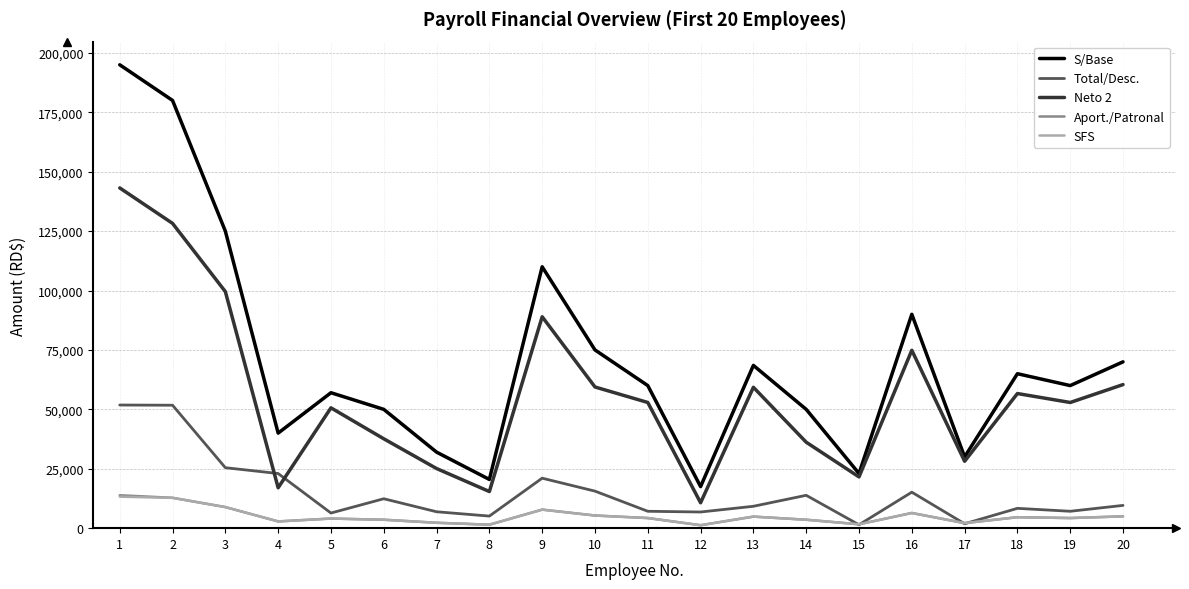

The Neto 2 series shows 9577.0 at 4. True or false?

False